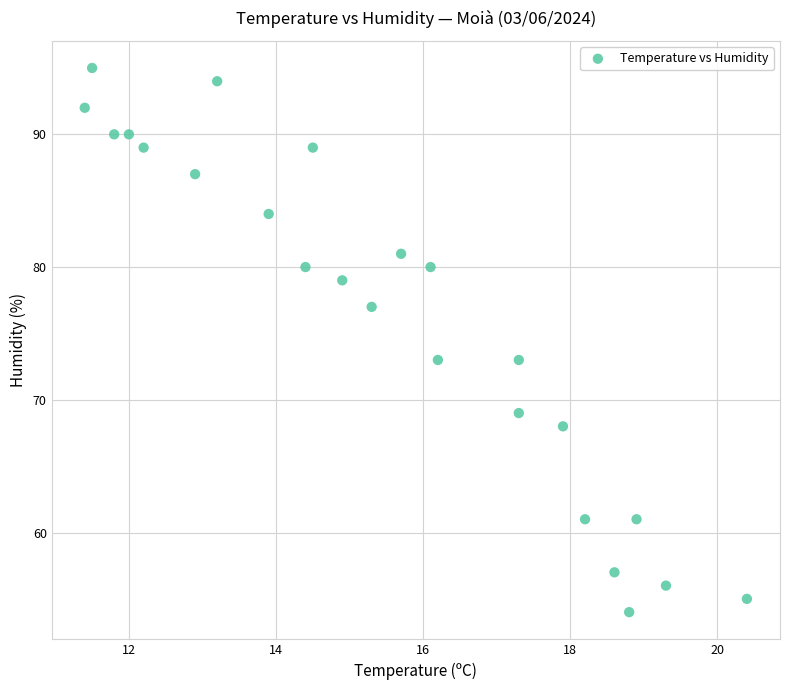

What is the range of Y values (max minus min)?

41